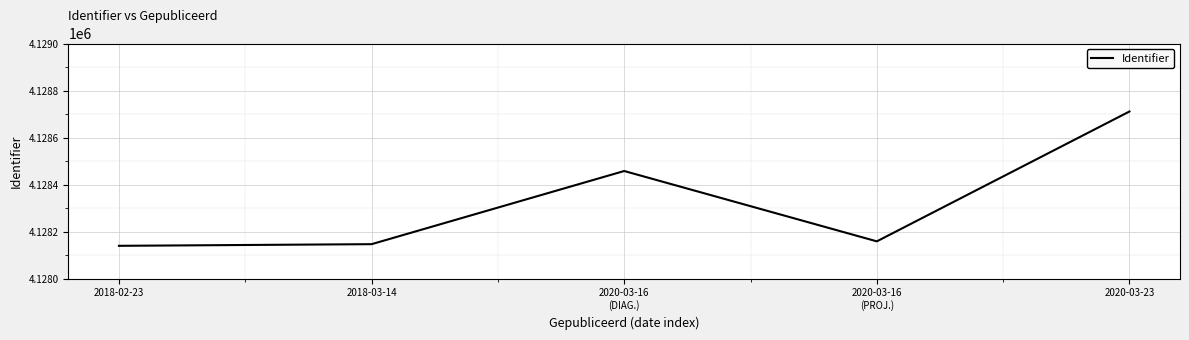

What is the smallest value displayed?

4128140